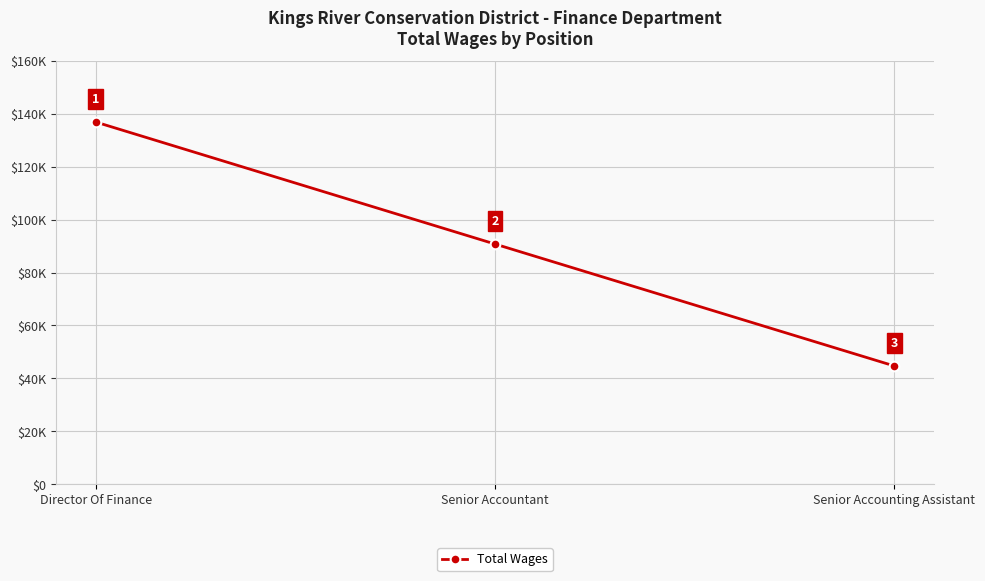

What is the approximate value at Director Of Finance, to the nearest 50?

136900